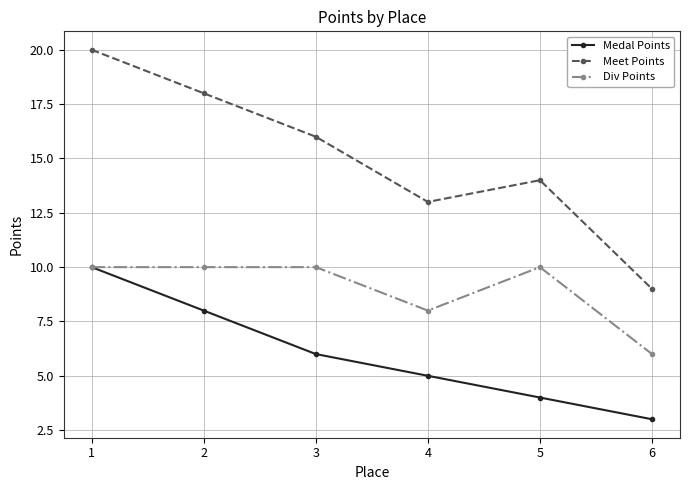

How many series are shown in this chart?

3